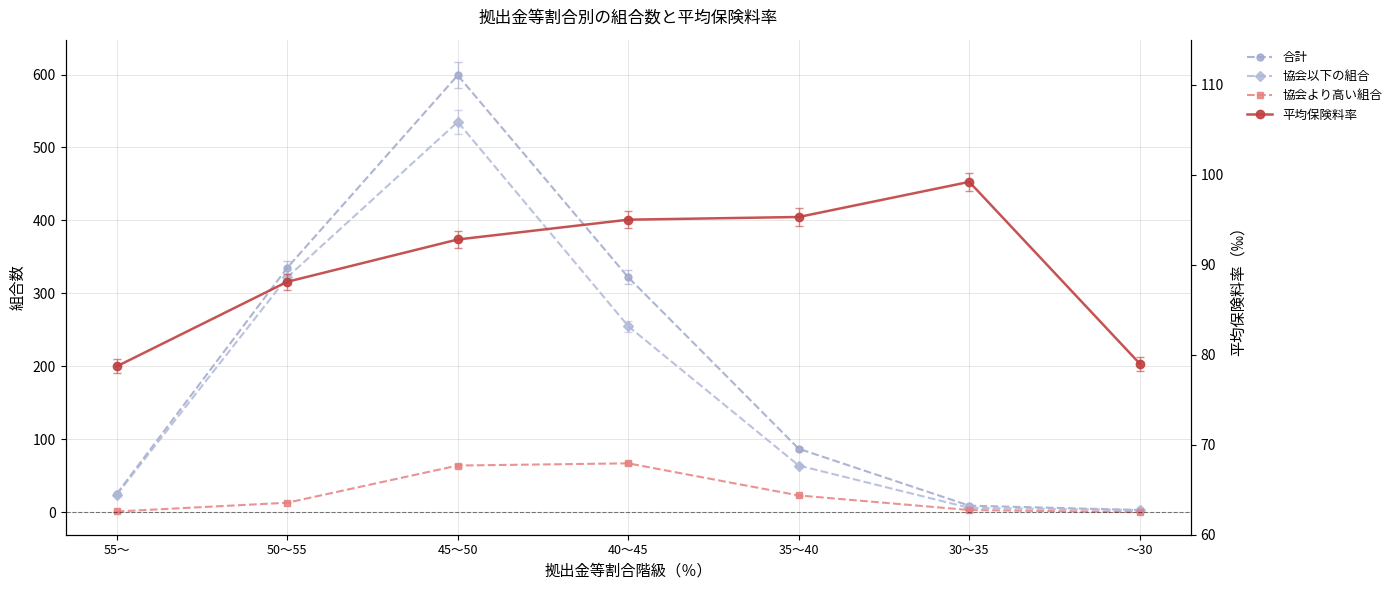

The 協会より高い組合 series shows 1.0 at 55～. True or false?

True